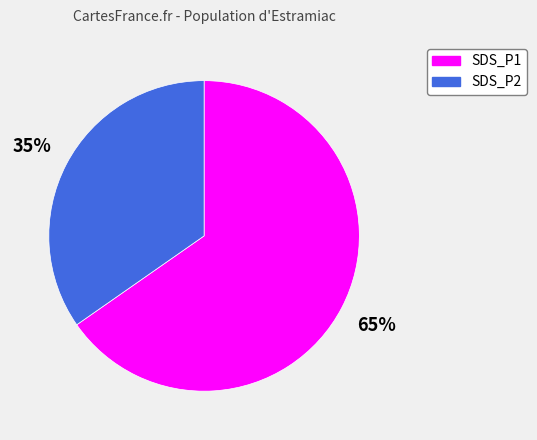

Combined, do SDS_P2 and SDS_P1 account for over 50%?

Yes